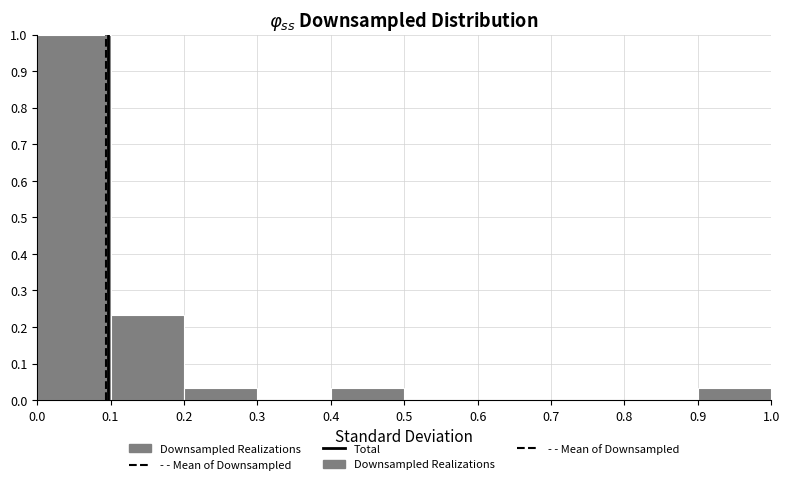

What is the height of the bar covering 0.4 to 0.5 on the x-axis? The values are not printed on the chart, so give them approximately, as read against the axis.

0.03